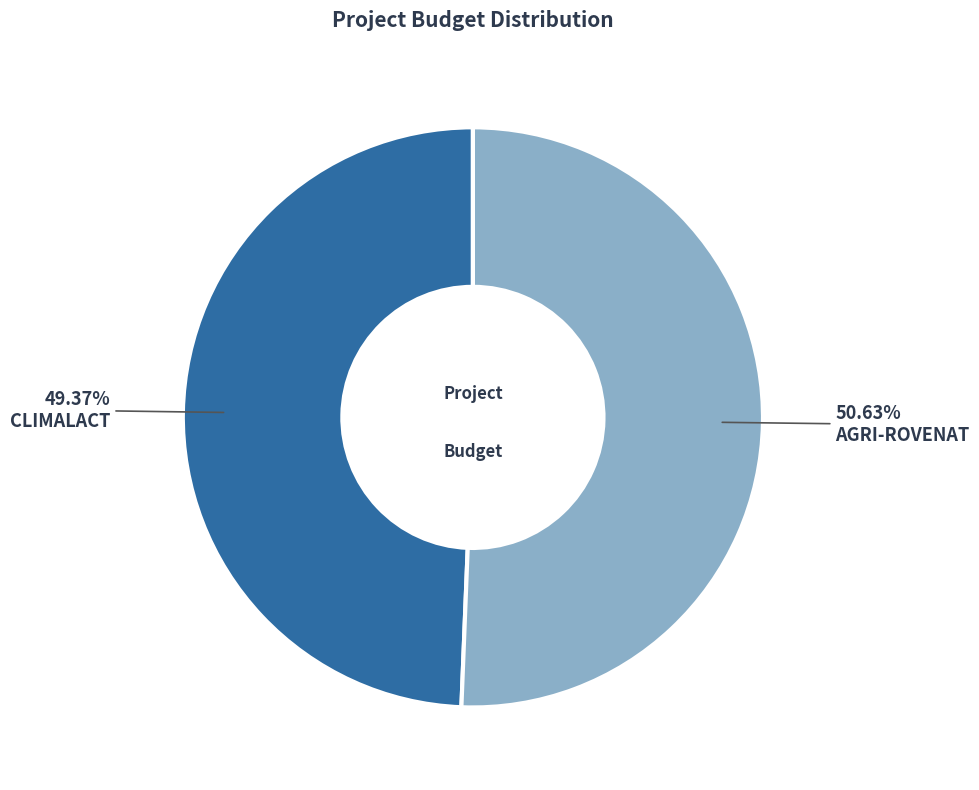

Is there a majority slice in this chart?

Yes